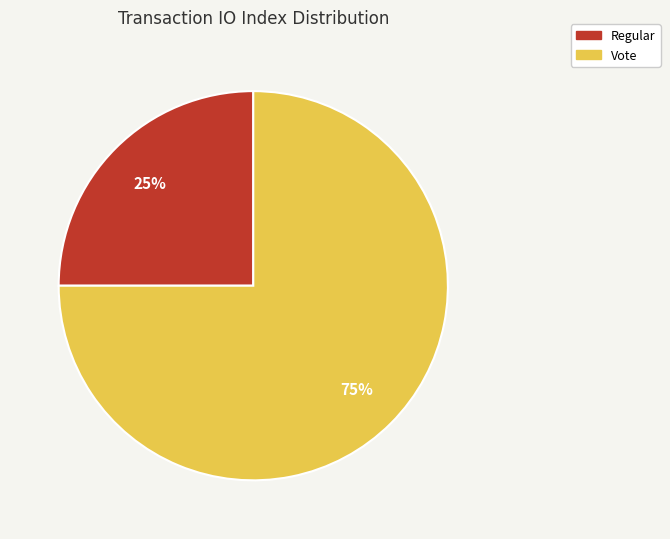

To the nearest percent, what is the combined percentage of Vote and Regular?

100%